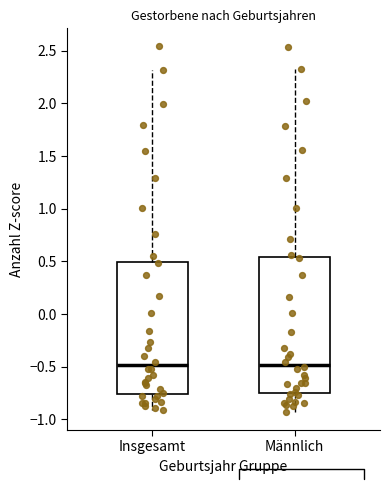

Where is the upper edge of the box for Männlich on the y-axis? The values are not printed on the chart, so give them approximately, as read against the axis.

0.55